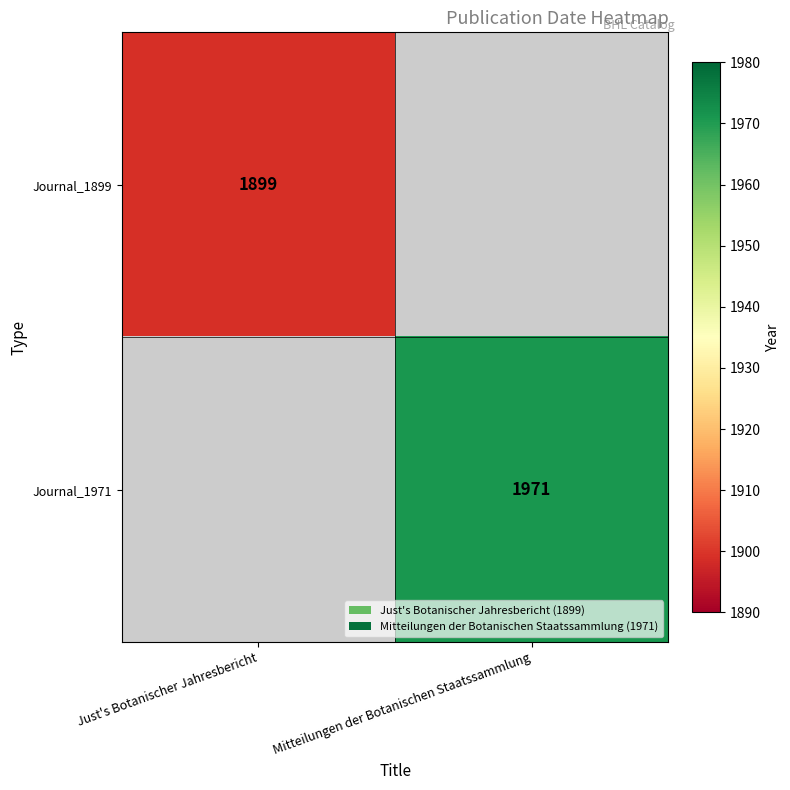

The Journal_1971 series shows 394.8 at Mitteilungen der Botanischen Staatssammlung. True or false?

False